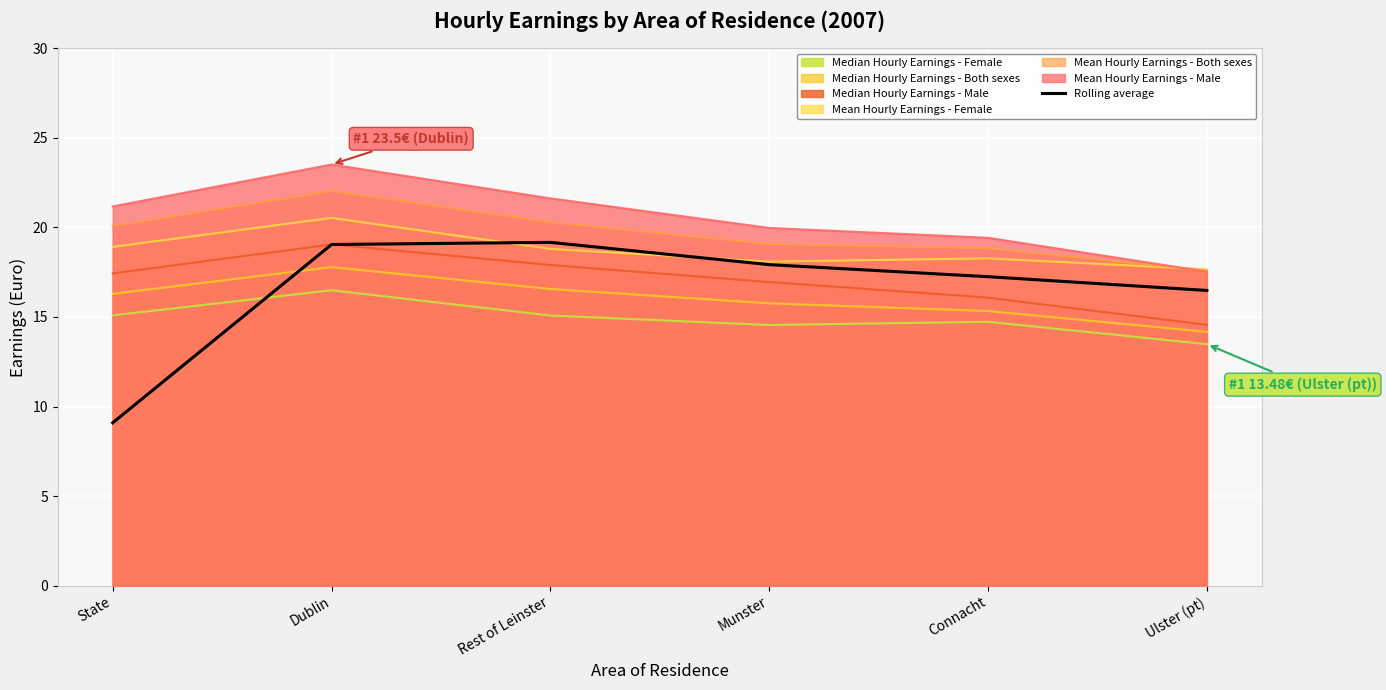

What is the minimum value shown in the chart?

9.1